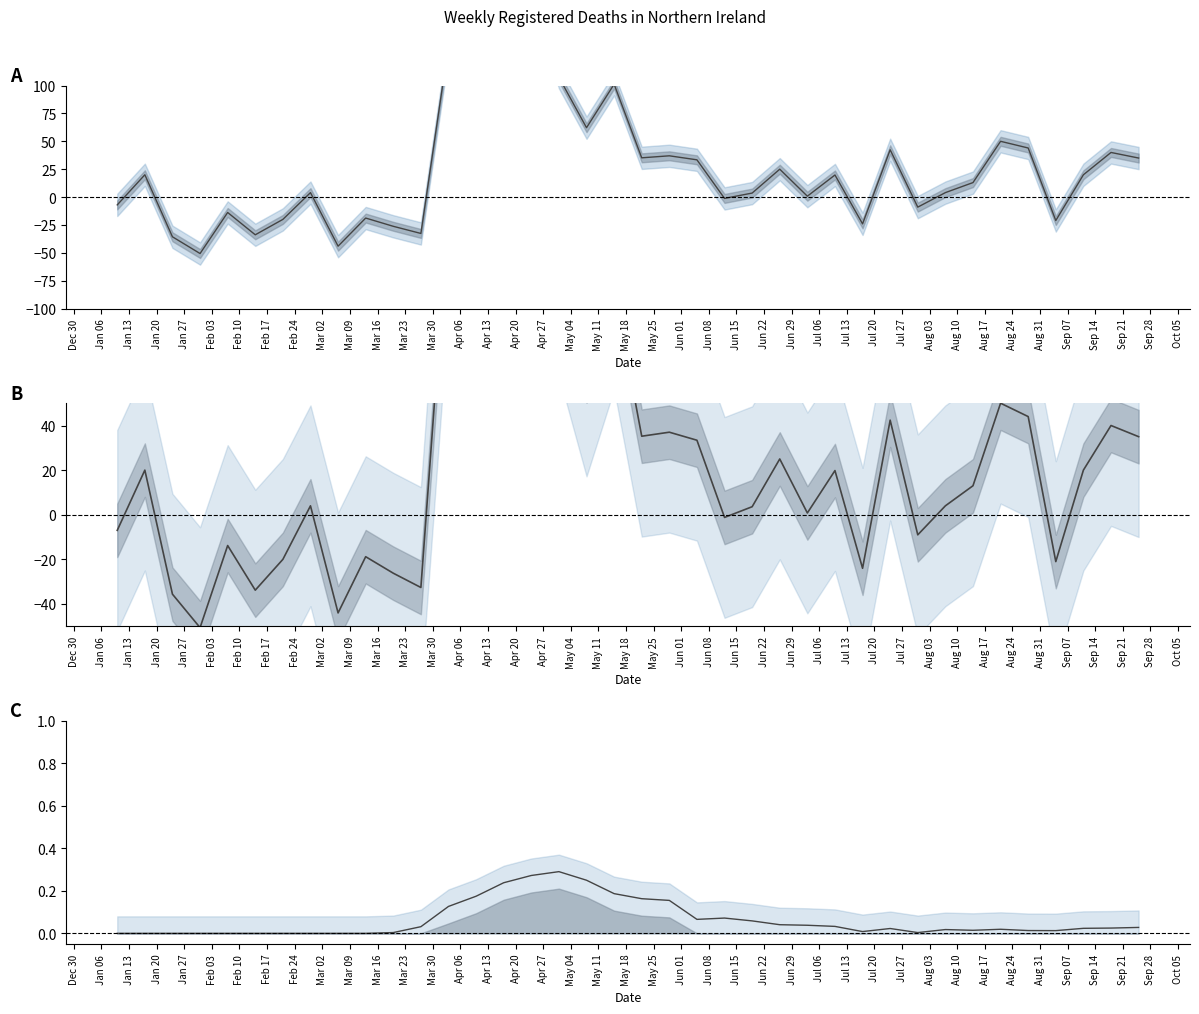

At which category is the sum across all series the highest?

2020-04-24